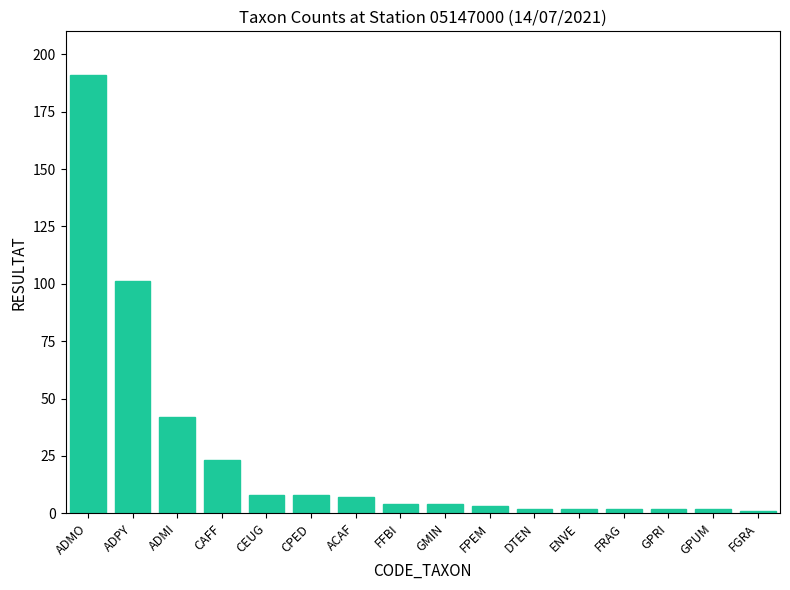

Which category has the highest value across all series?

ADMO